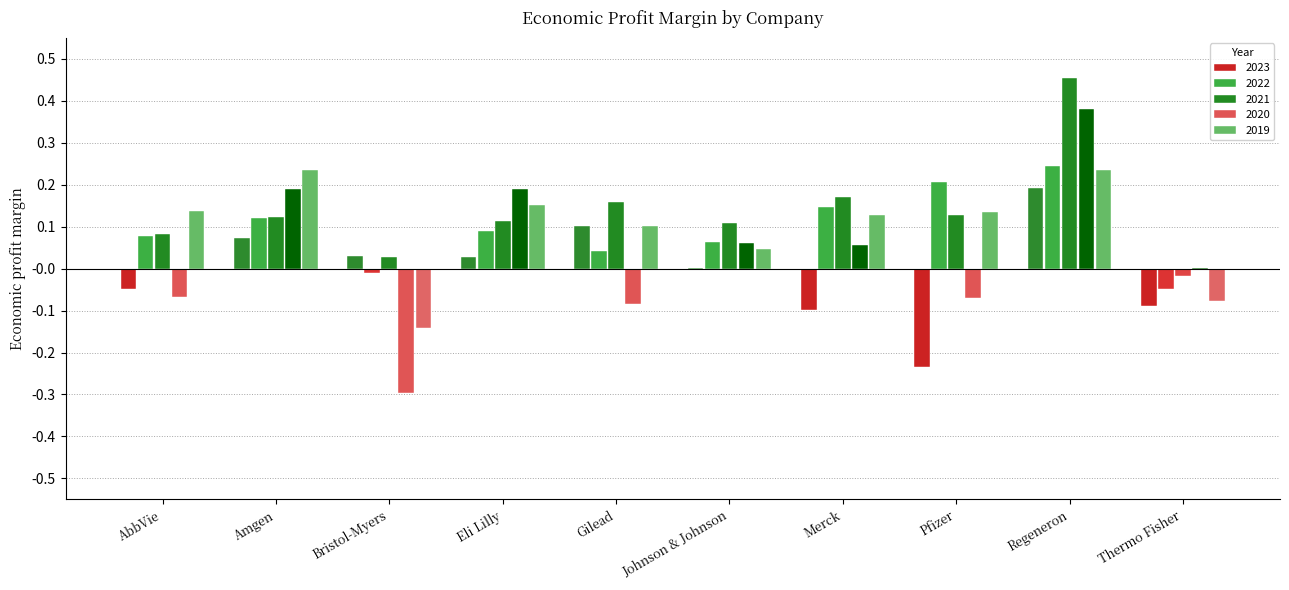

The 2022 series shows 0.3 at Pfizer. True or false?

False